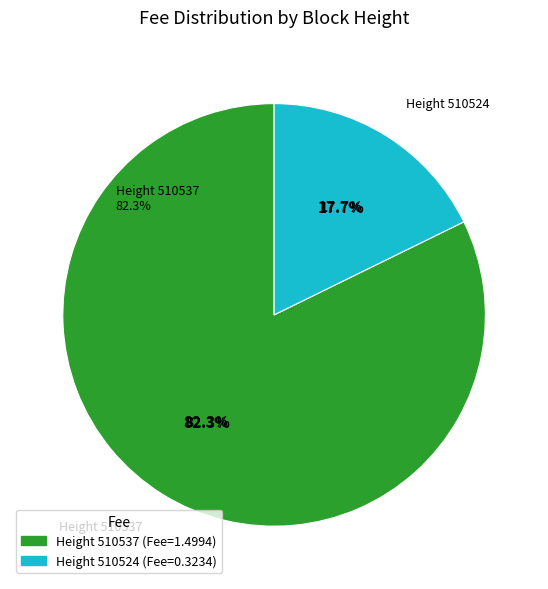

To the nearest percent, what is the average slice percentage?

50%